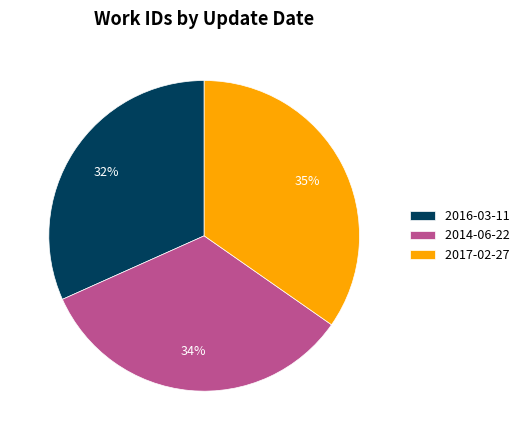

Rank the categories by value from highest to lowest.

2017-02-27, 2014-06-22, 2016-03-11